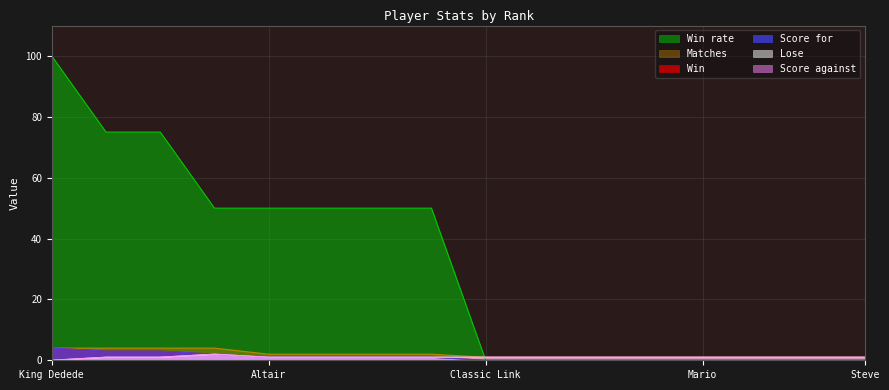

Does the chart have visible grid lines?

Yes